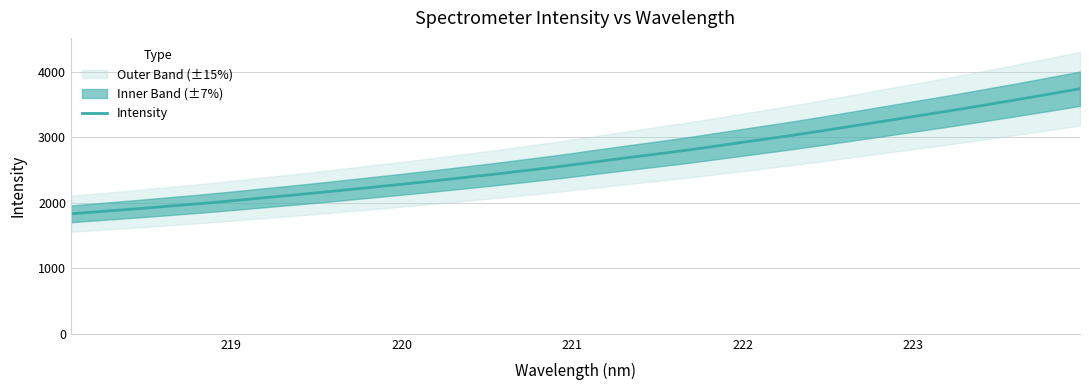

Count the number of categories in the chart.

32